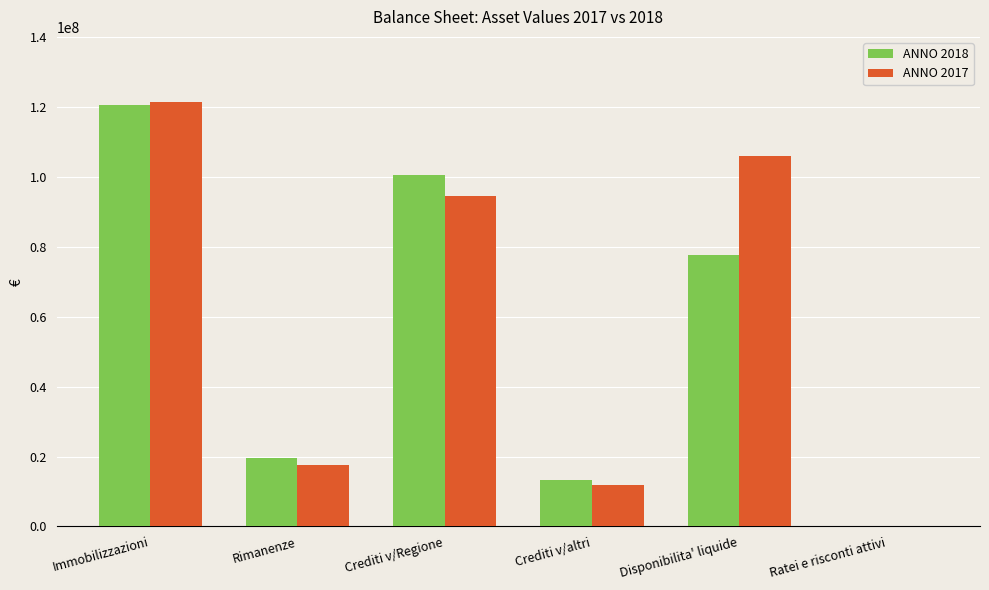

The ANNO 2017 series shows 17439200 at Rimanenze. True or false?

True